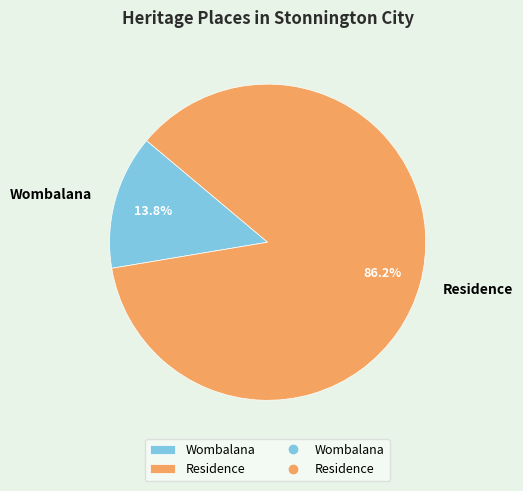

What percentage do Wombalana and Residence together represent?

100.0%